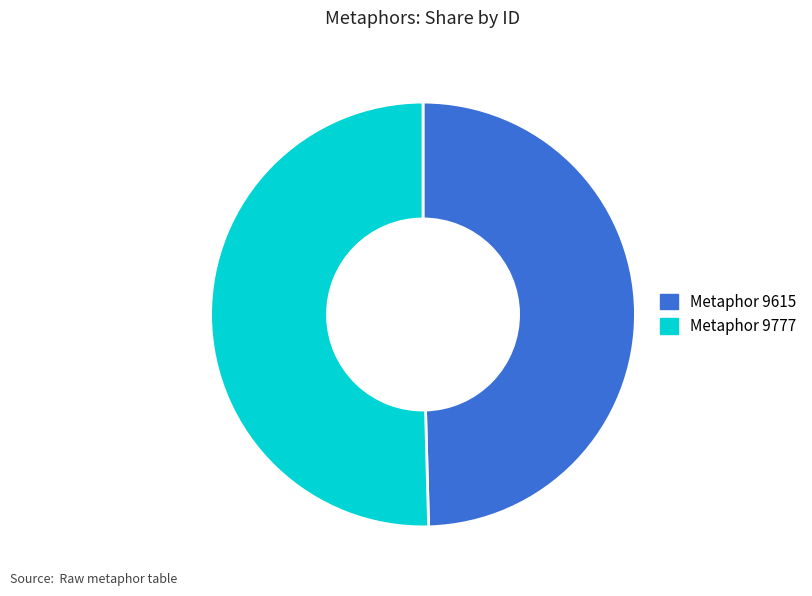

Combined, do Metaphor 9777 and Metaphor 9615 account for over 50%?

Yes